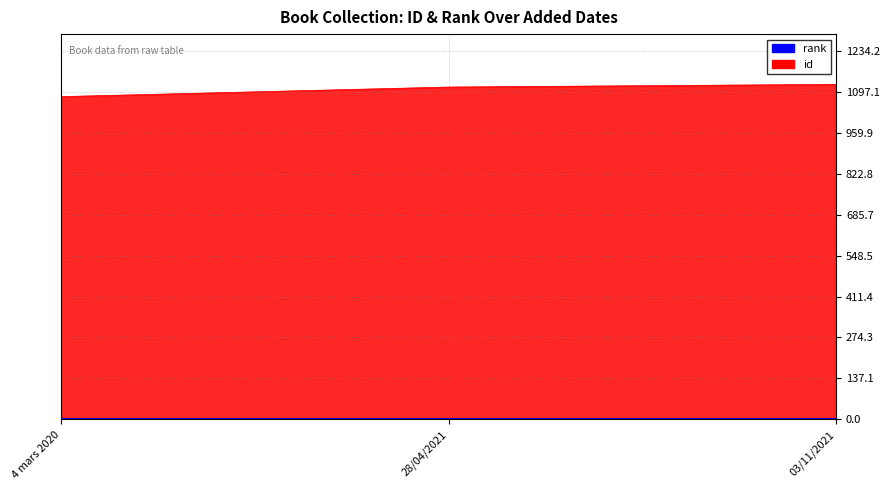

What is the maximum value for id?

1122